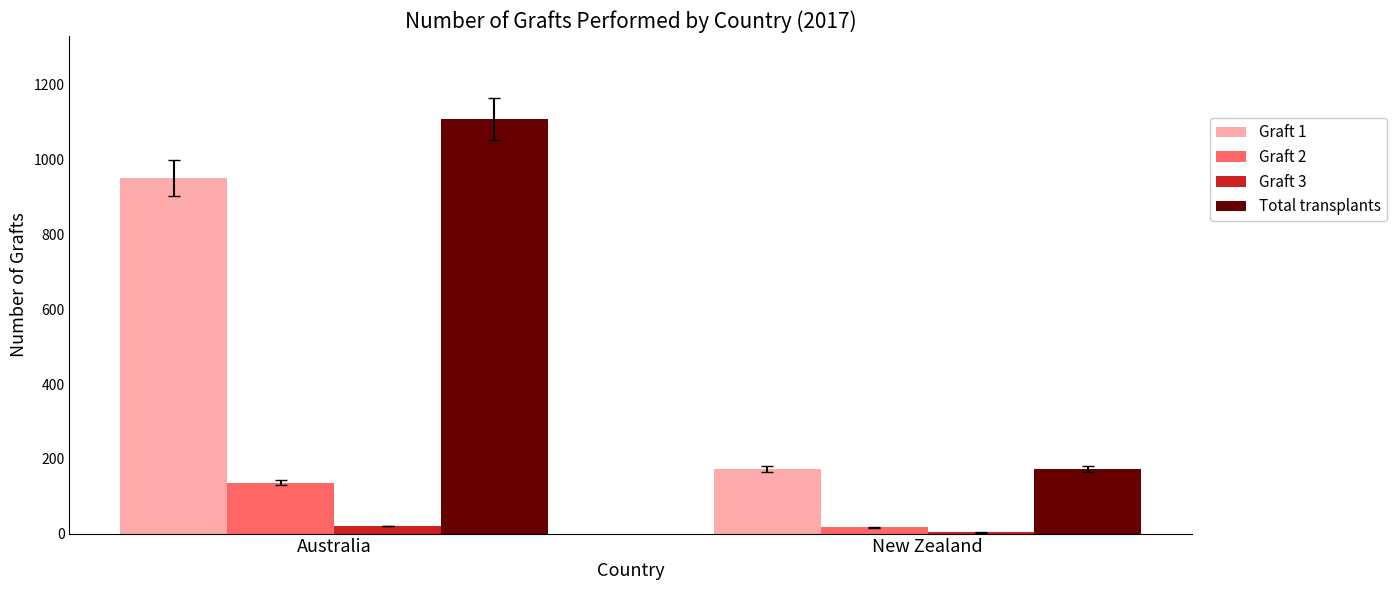

Is the value of Total transplants at Australia greater than the value of Graft 3 at New Zealand?

Yes